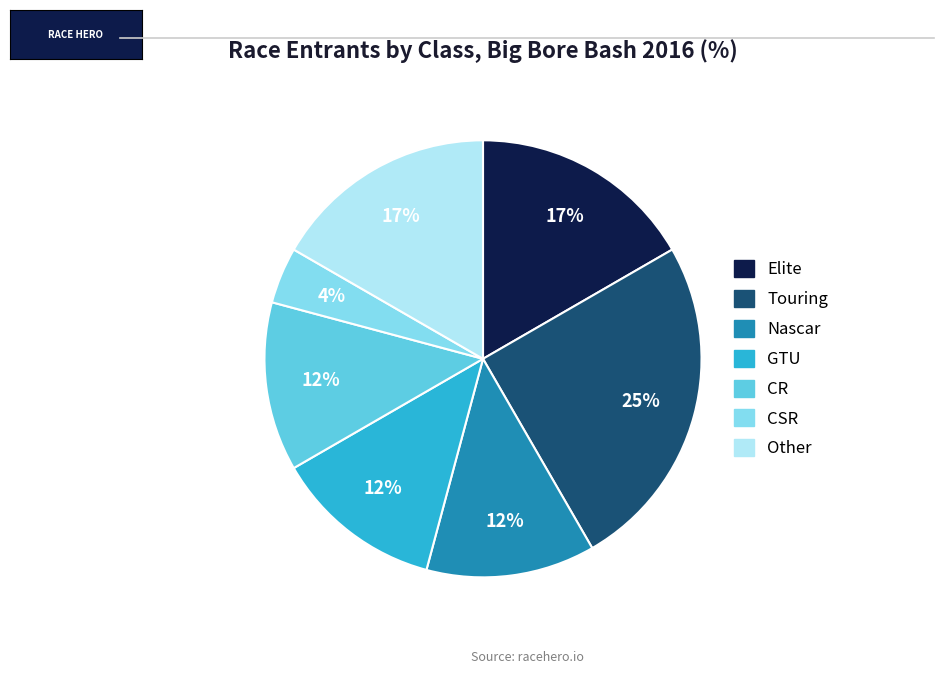

To the nearest percent, what is the average slice percentage?

14%